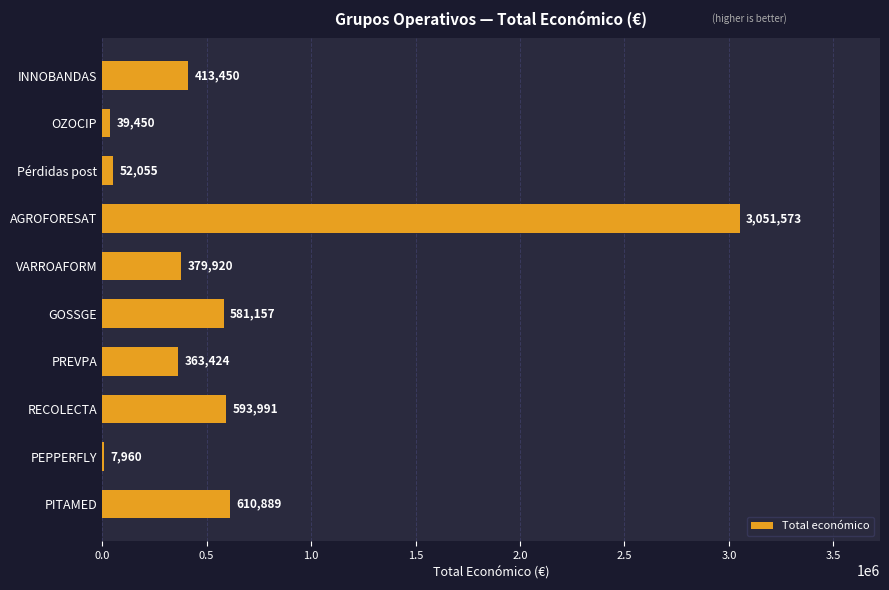

What is the sum of all values?

6093869